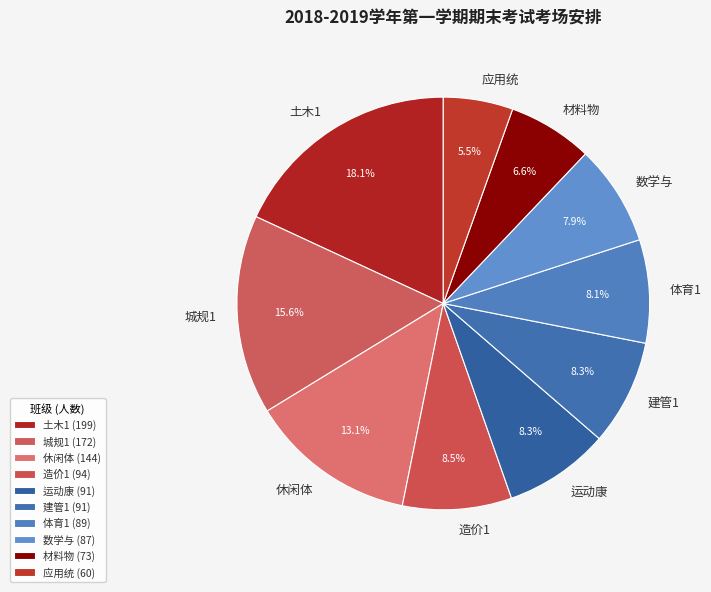

What is the ratio of the value at 材料物 to the value at 体育1?

0.8